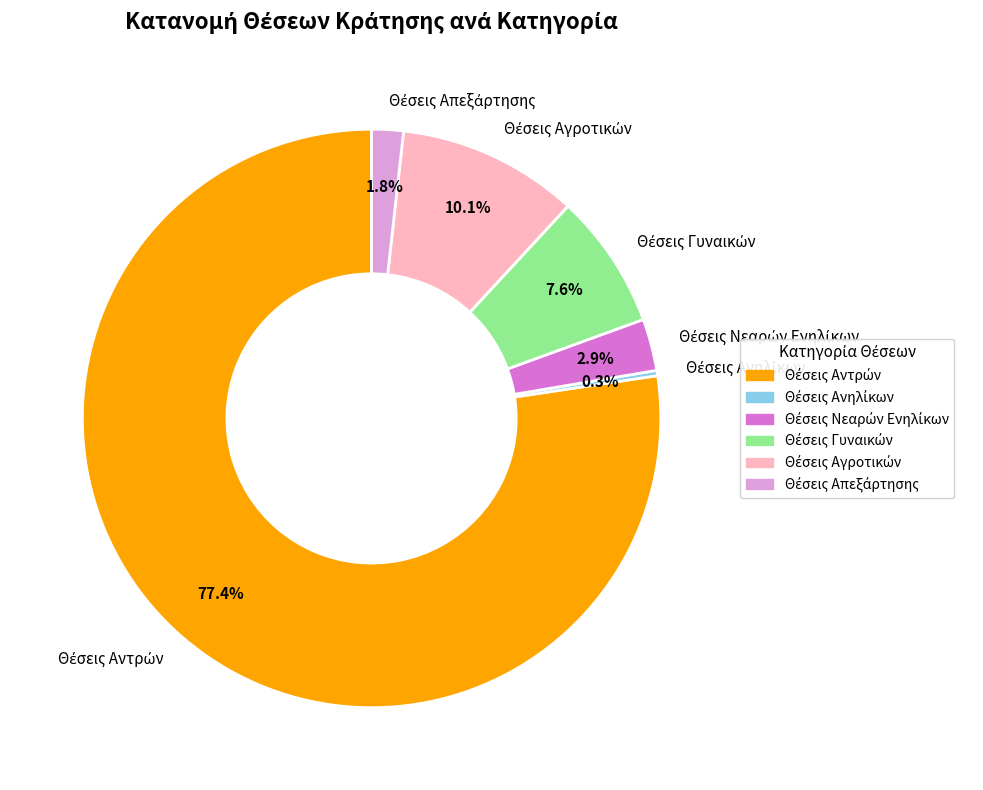

To the nearest percent, what is the average slice percentage?

17%